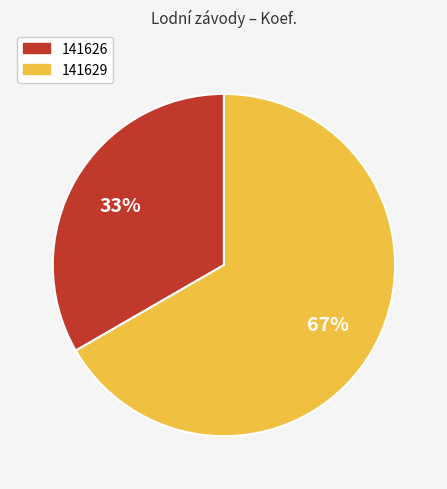

Count the number of slices in the pie.

2